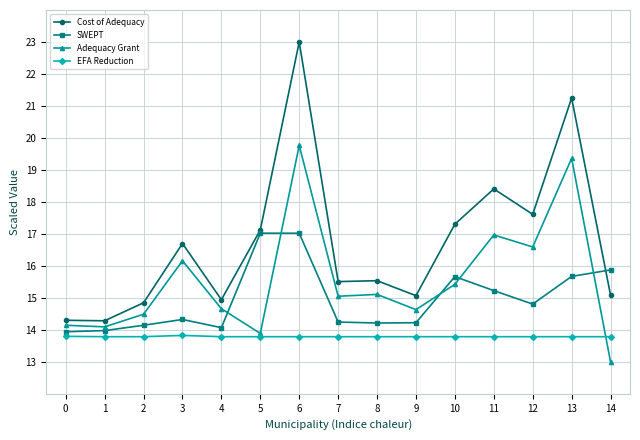

List the series in order of their overall mean, lowest first.

EFA Reduction, SWEPT, Adequacy Grant, Cost of Adequacy